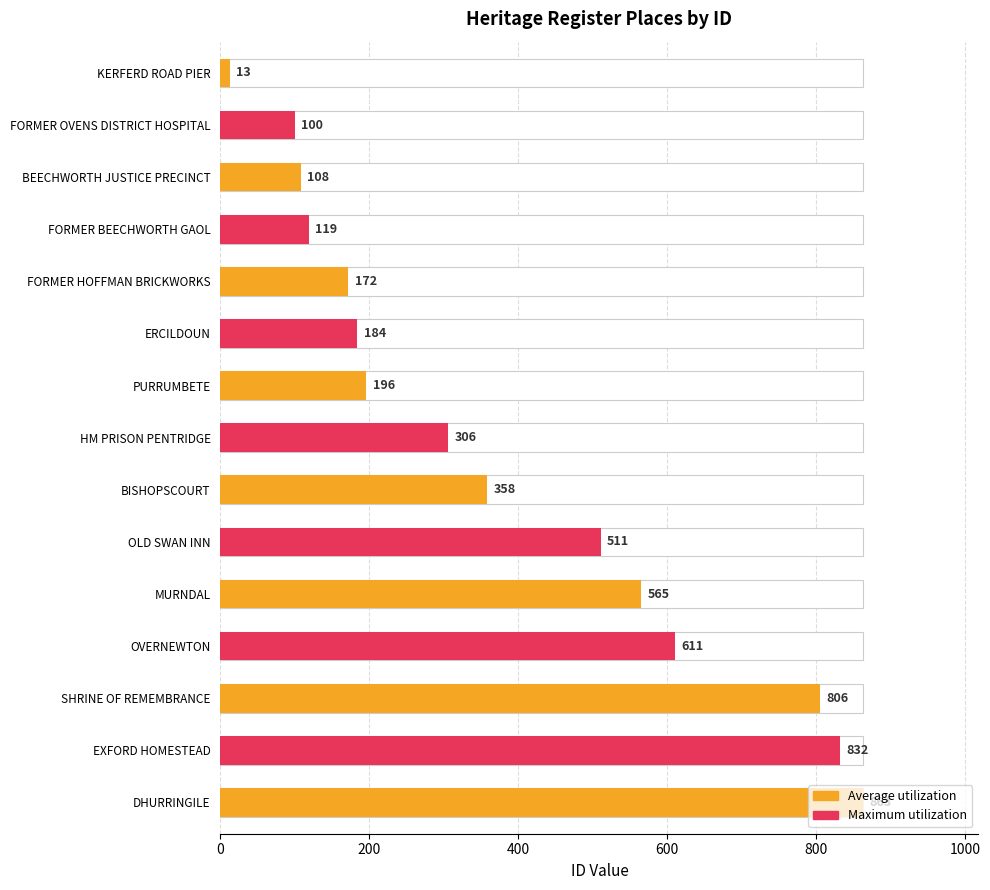

List the labels in order of value, smallest first.

KERFERD ROAD PIER, FORMER OVENS DISTRICT HOSPITAL, BEECHWORTH JUSTICE PRECINCT, FORMER BEECHWORTH GAOL, FORMER HOFFMAN BRICKWORKS, ERCILDOUN, PURRUMBETE, HM PRISON PENTRIDGE, BISHOPSCOURT, OLD SWAN INN, MURNDAL, OVERNEWTON, SHRINE OF REMEMBRANCE, EXFORD HOMESTEAD, DHURRINGILE